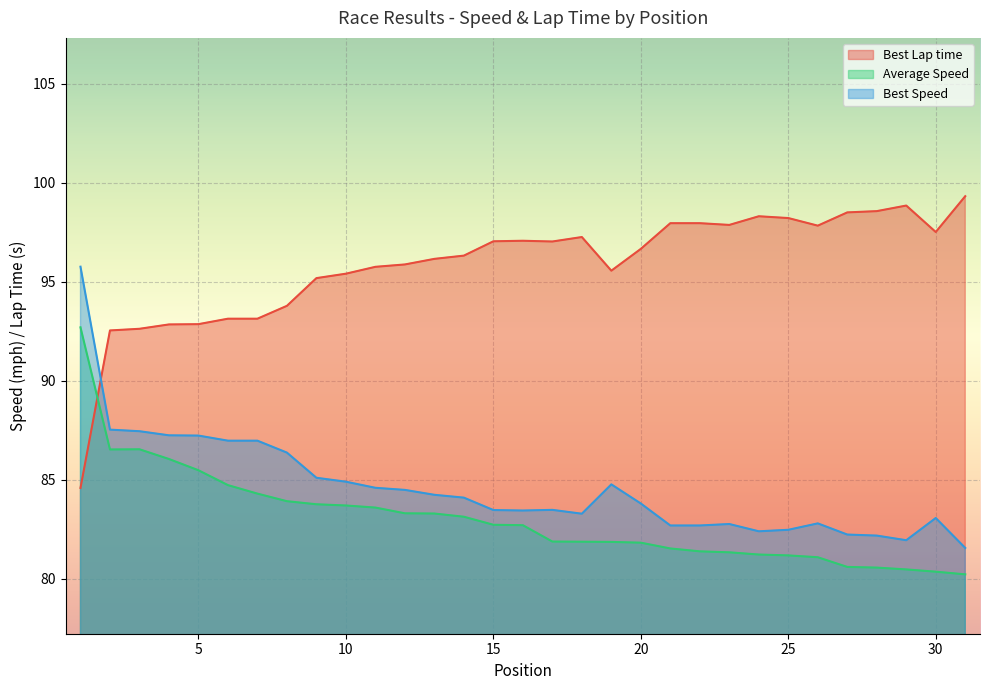

Where is the first local minimum for Best Lap time?

17